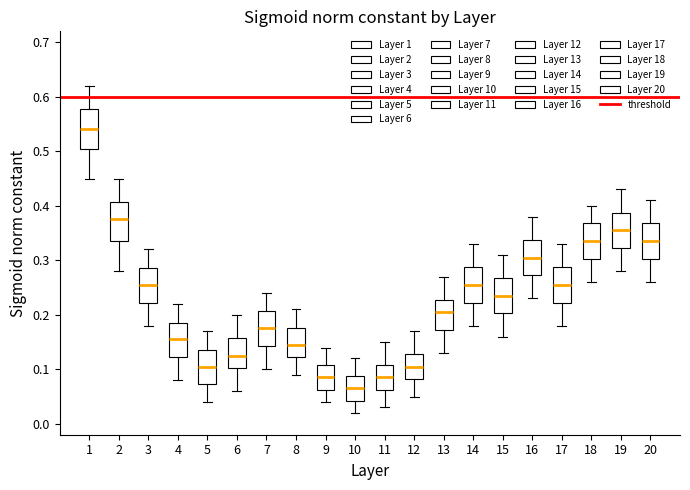

Reading left to right, read every box against the y-axis: the position of its median line, the range the box covers, and the ends of its whiskers. The values are not printed on the chart, so give them approximately, as read against the axis.

1: median 0.54, box 0.51 to 0.58, whiskers 0.45 to 0.62
2: median 0.38, box 0.34 to 0.41, whiskers 0.28 to 0.45
3: median 0.26, box 0.22 to 0.29, whiskers 0.18 to 0.32
4: median 0.16, box 0.12 to 0.19, whiskers 0.08 to 0.22
5: median 0.11, box 0.07 to 0.14, whiskers 0.04 to 0.17
6: median 0.13, box 0.10 to 0.16, whiskers 0.06 to 0.20
7: median 0.18, box 0.14 to 0.21, whiskers 0.10 to 0.24
8: median 0.15, box 0.12 to 0.18, whiskers 0.09 to 0.21
9: median 0.09, box 0.06 to 0.11, whiskers 0.04 to 0.14
10: median 0.07, box 0.04 to 0.09, whiskers 0.02 to 0.12
11: median 0.09, box 0.06 to 0.11, whiskers 0.03 to 0.15
12: median 0.11, box 0.08 to 0.13, whiskers 0.05 to 0.17
13: median 0.21, box 0.17 to 0.23, whiskers 0.13 to 0.27
14: median 0.26, box 0.22 to 0.29, whiskers 0.18 to 0.33
15: median 0.24, box 0.20 to 0.27, whiskers 0.16 to 0.31
16: median 0.31, box 0.27 to 0.34, whiskers 0.23 to 0.38
17: median 0.26, box 0.22 to 0.29, whiskers 0.18 to 0.33
18: median 0.34, box 0.30 to 0.37, whiskers 0.26 to 0.40
19: median 0.36, box 0.32 to 0.39, whiskers 0.28 to 0.43
20: median 0.34, box 0.30 to 0.37, whiskers 0.26 to 0.41